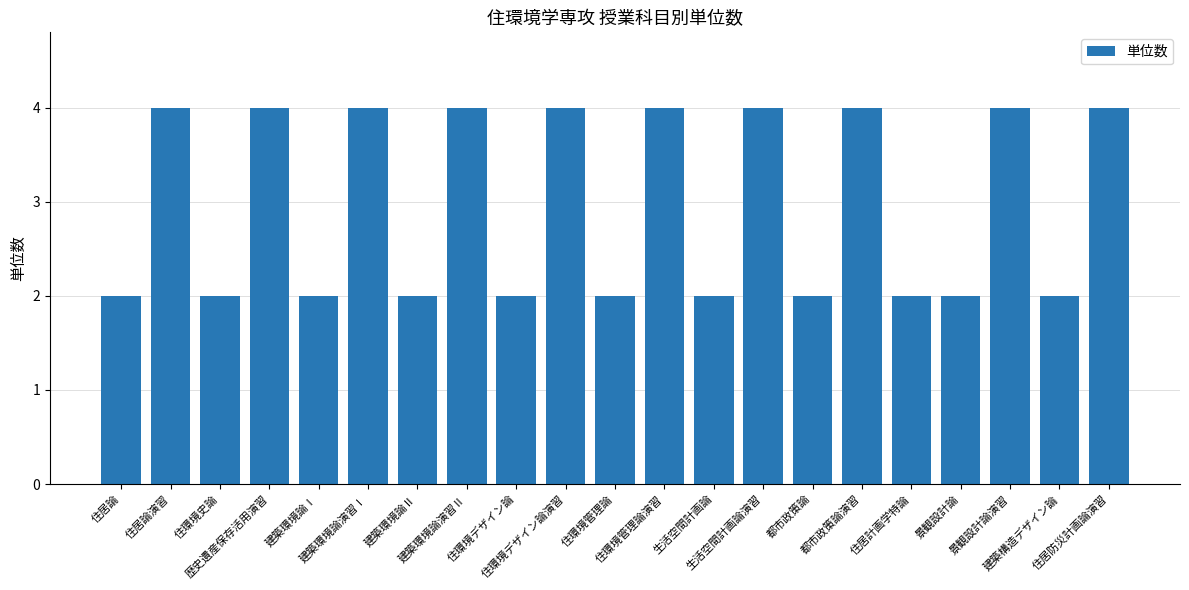

What is the label of the 10th bar from the left?

住環境デザイン論演習